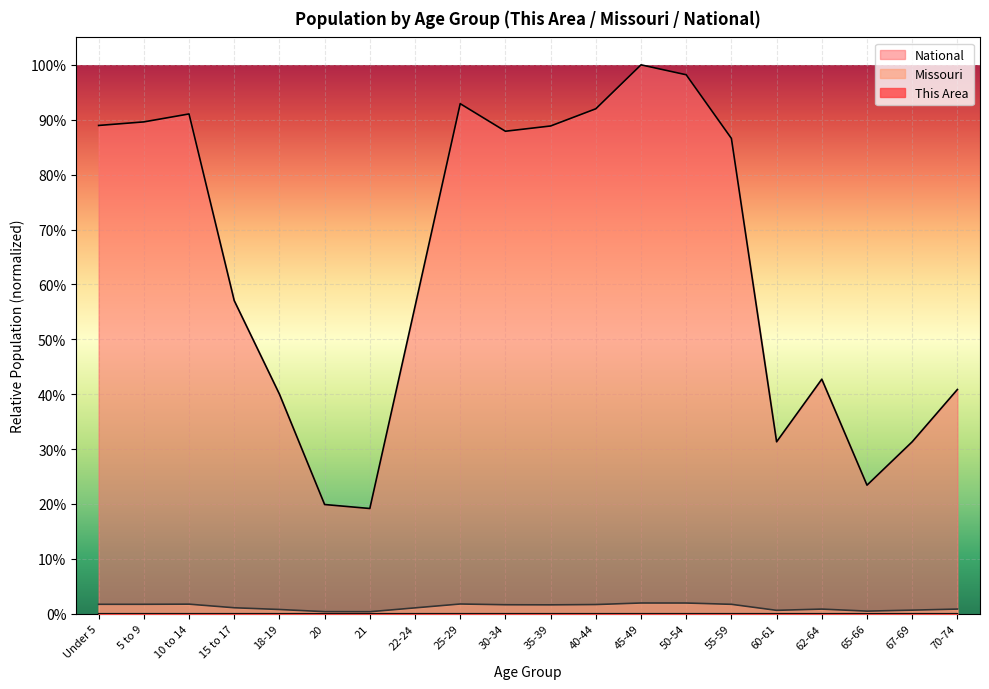

Rank the series at 22-24 from lowest to highest value.

This Area, Missouri, National